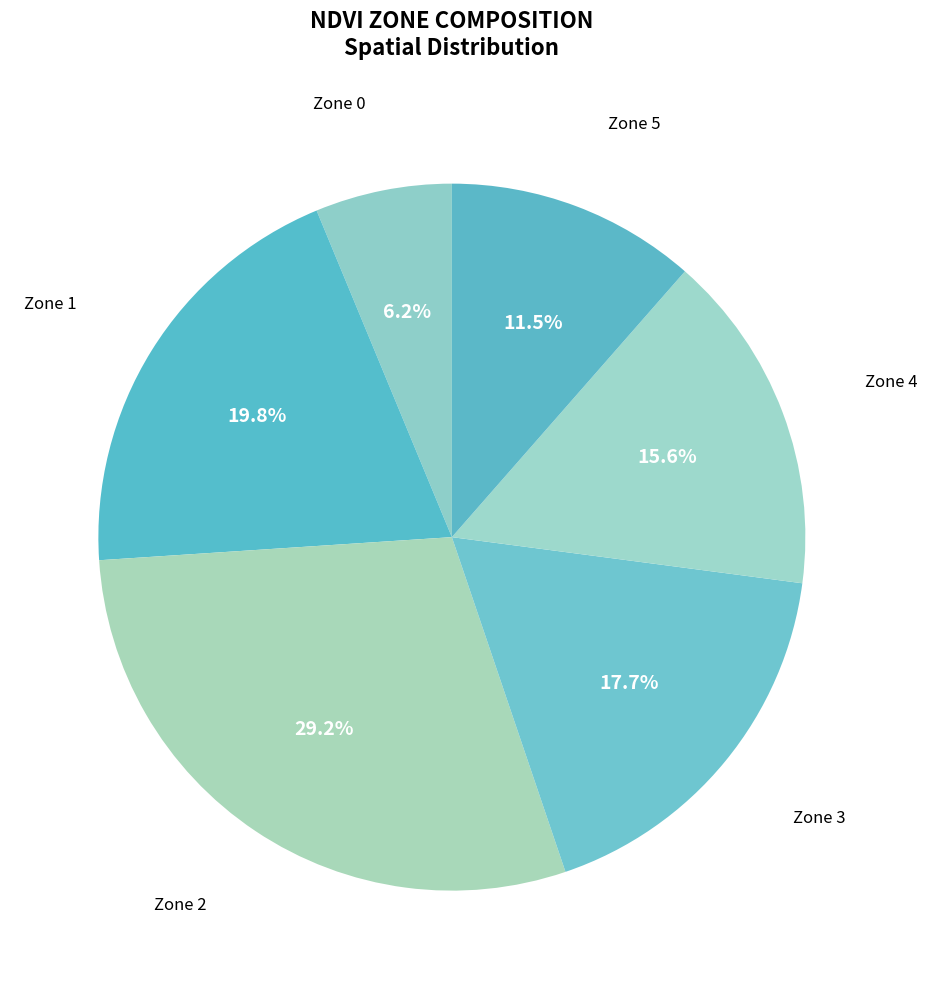

Which has a higher value, Zone 5 or Zone 2?

Zone 2